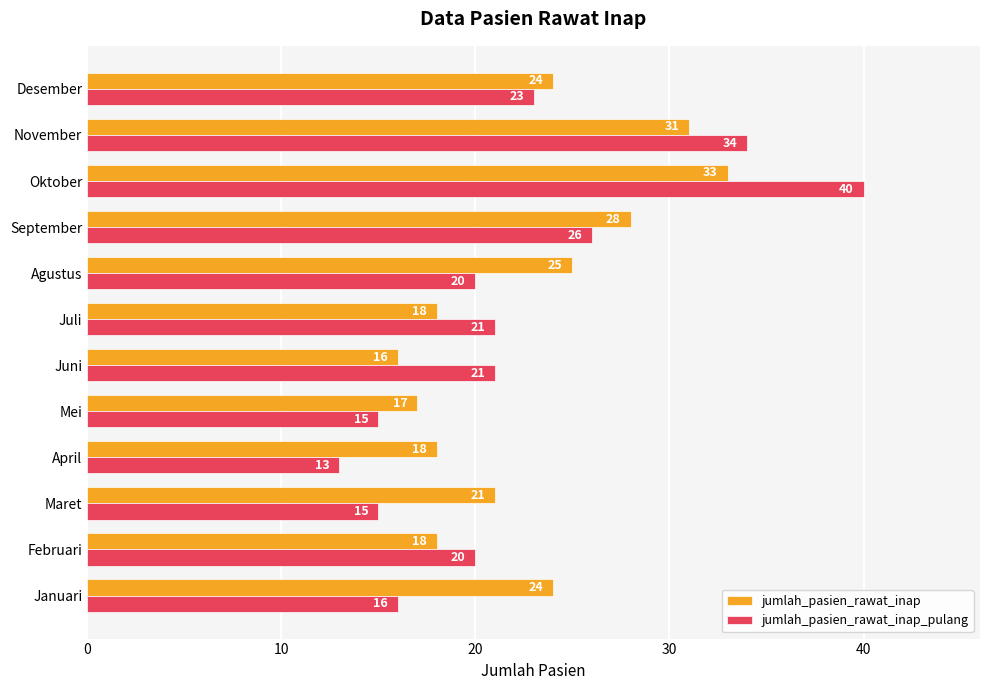

At which category is the sum across all series the highest?

Oktober